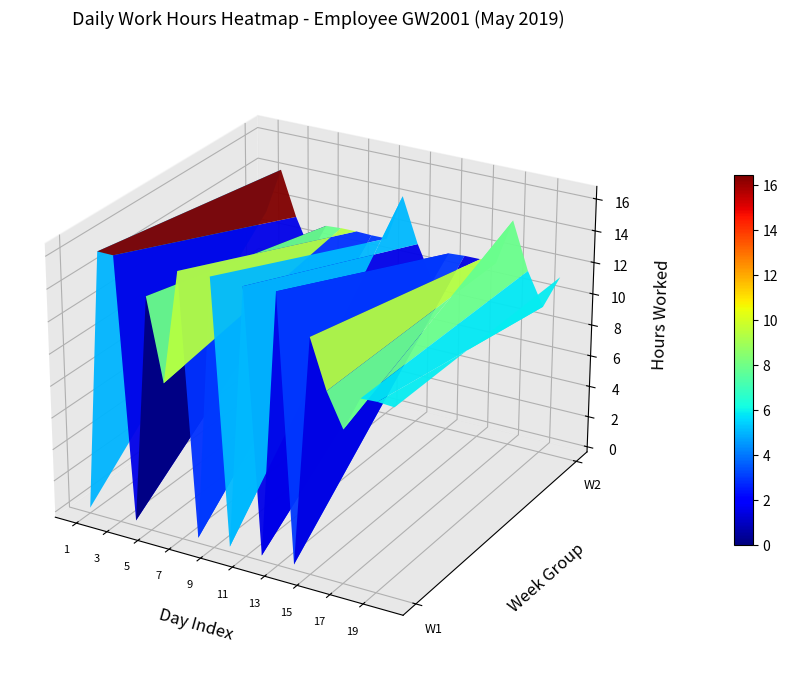

What is the average value of the 2 series?

11.4